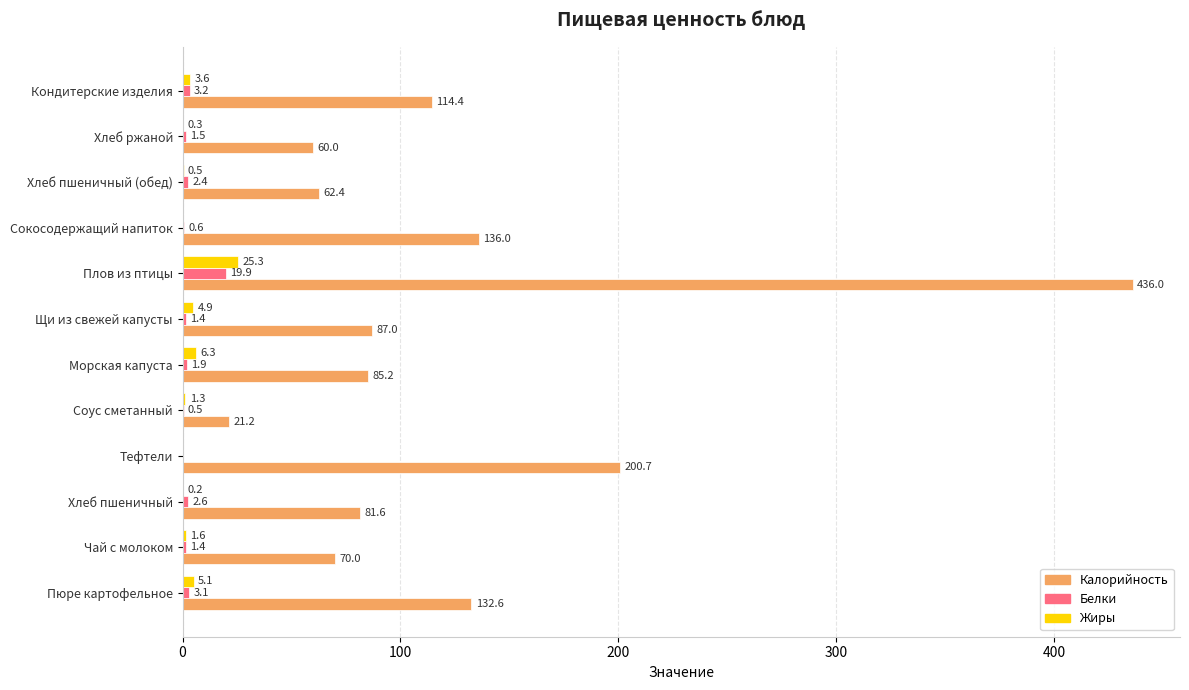

How many positive values does the Белки series have?

11